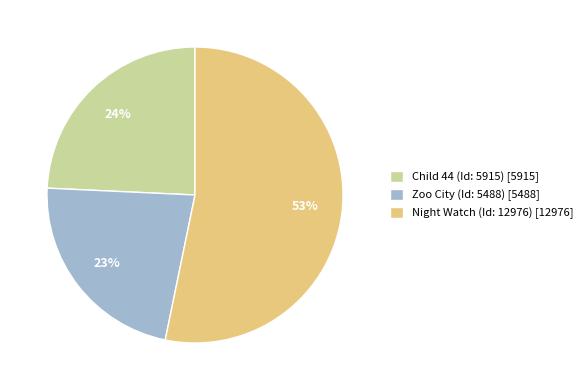

Is Night Watch (Id: 12976) the majority of the pie?

Yes